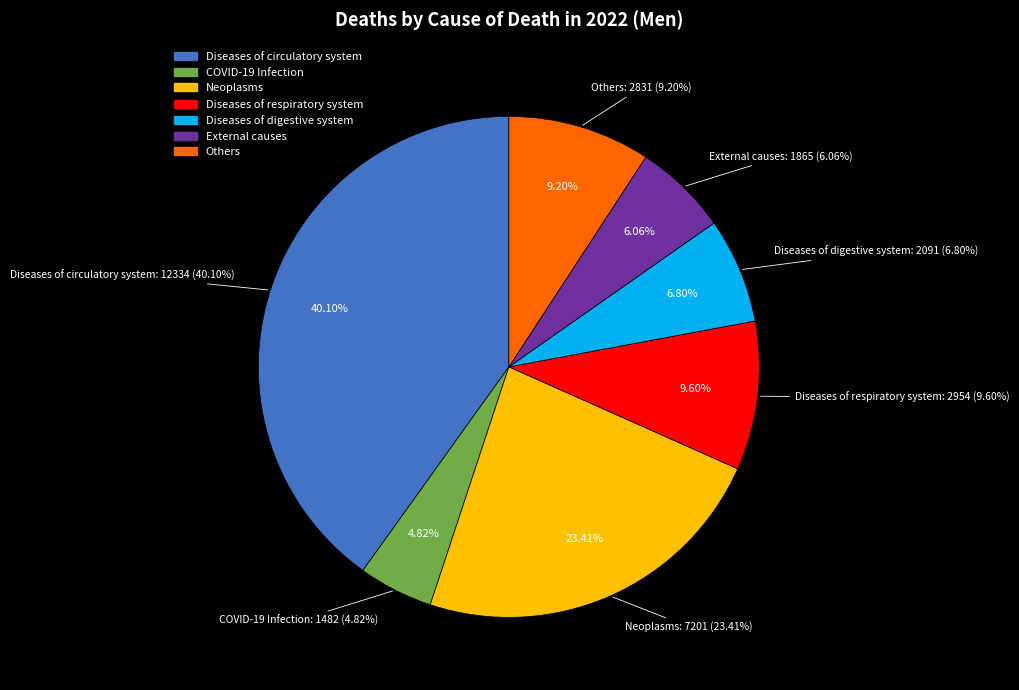

How many slices are in this pie chart?

7